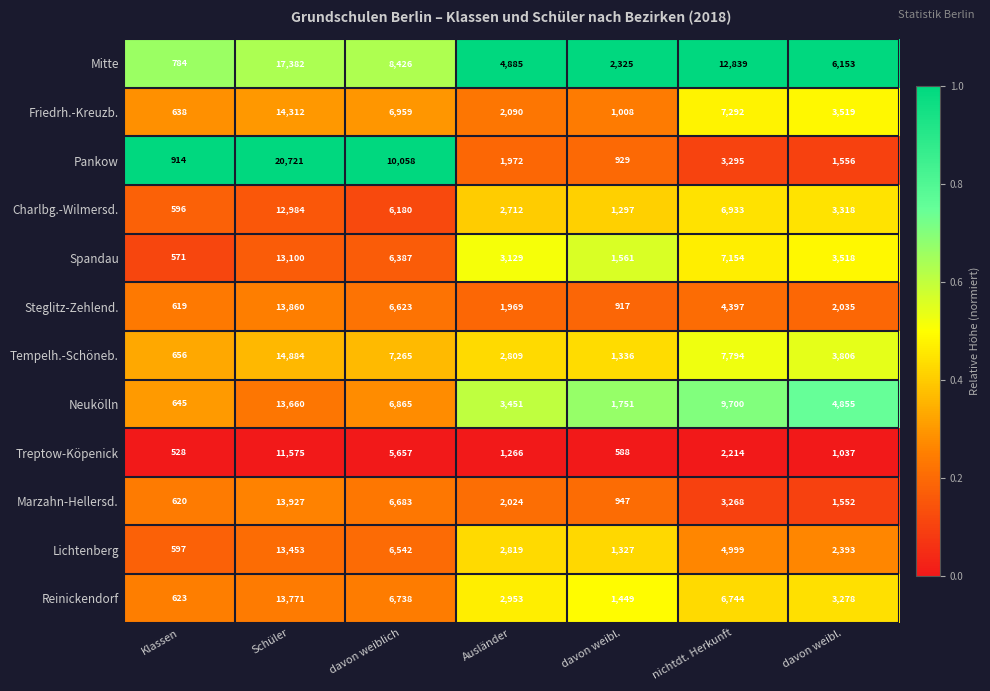

How many data points does each series have?

7